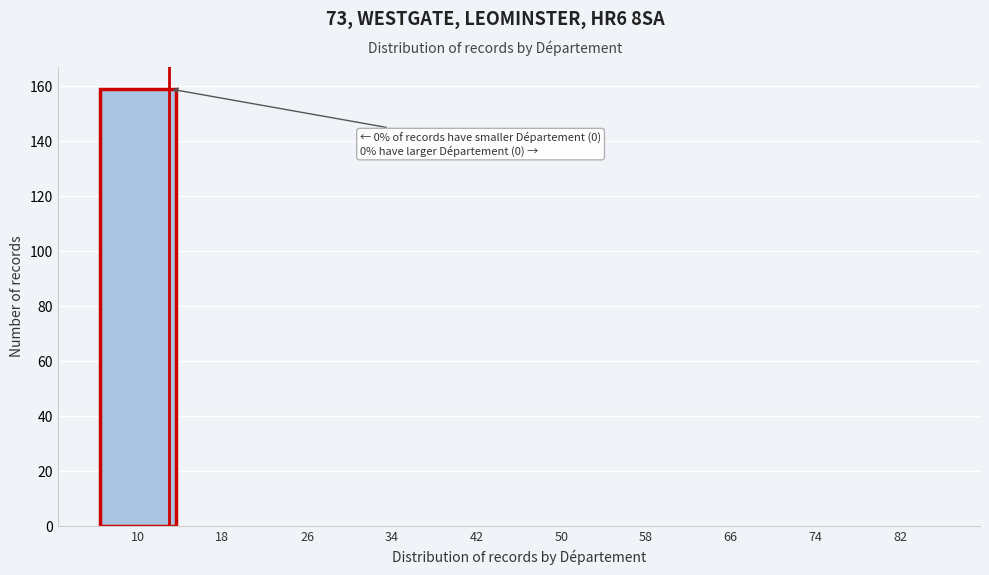

Reading right to left, what are all the values shown in this chart?

82=0	74=0	66=0	58=0	50=0	42=0	34=0	26=0	18=0	10=159